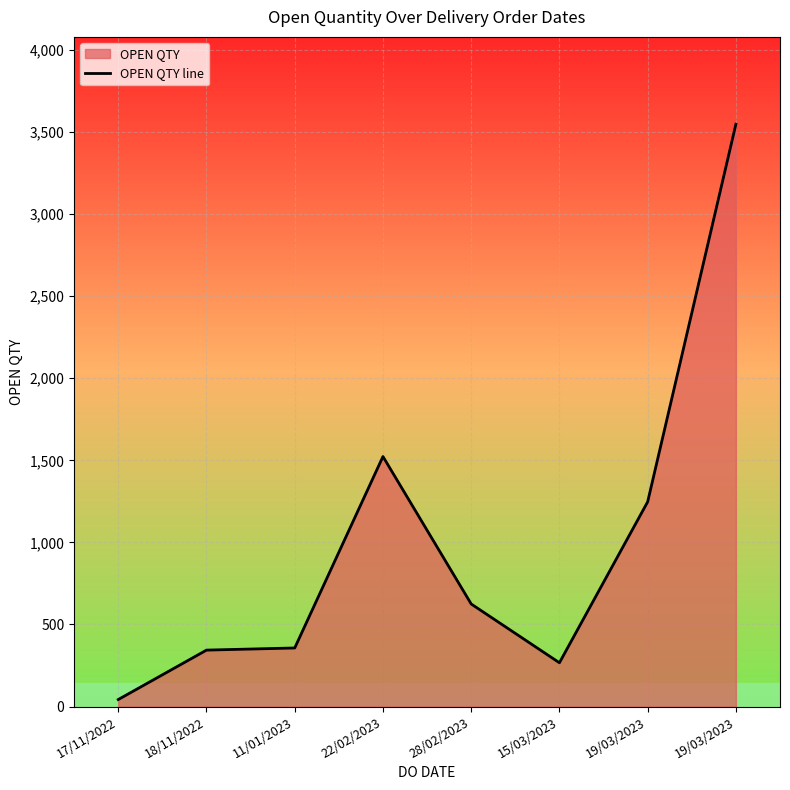

What is the smallest value displayed?

43